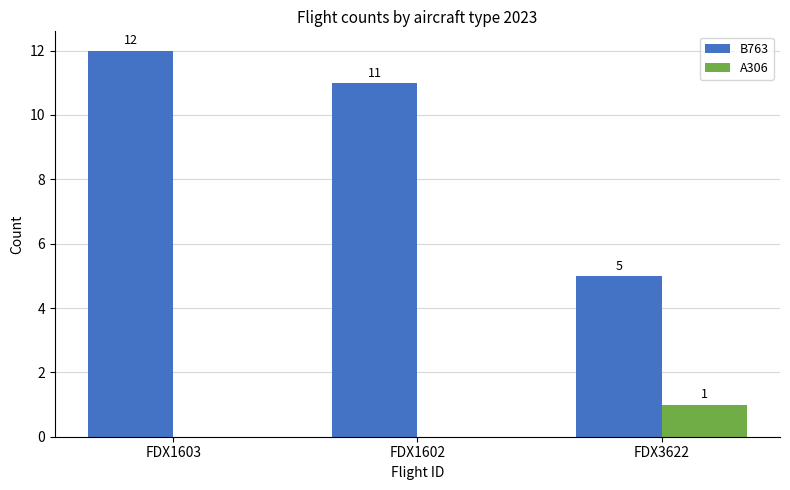

Reading left to right, what are all the values shown in this chart?

B763: 12	11	5
A306: 0	0	1